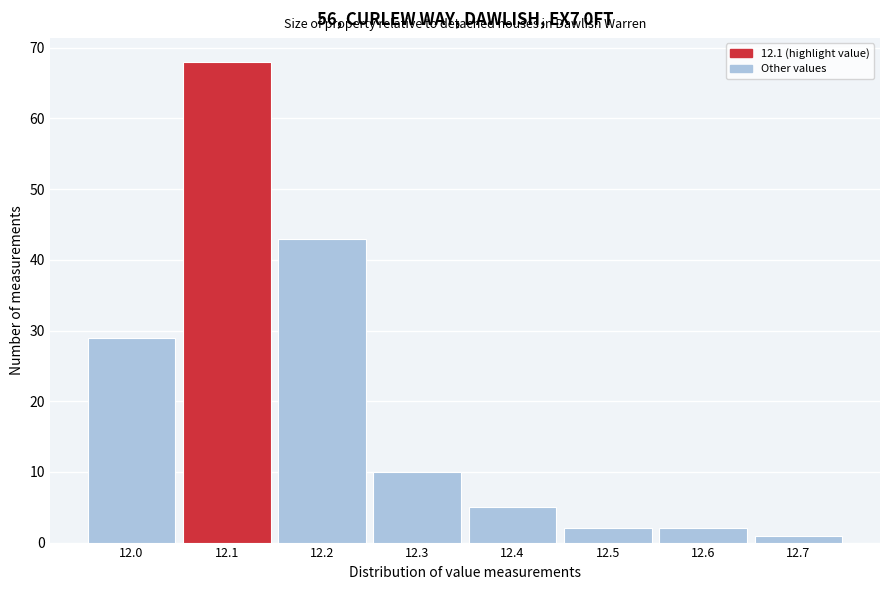

Which range on the x-axis has the tallest bar?

12.05 to 12.15